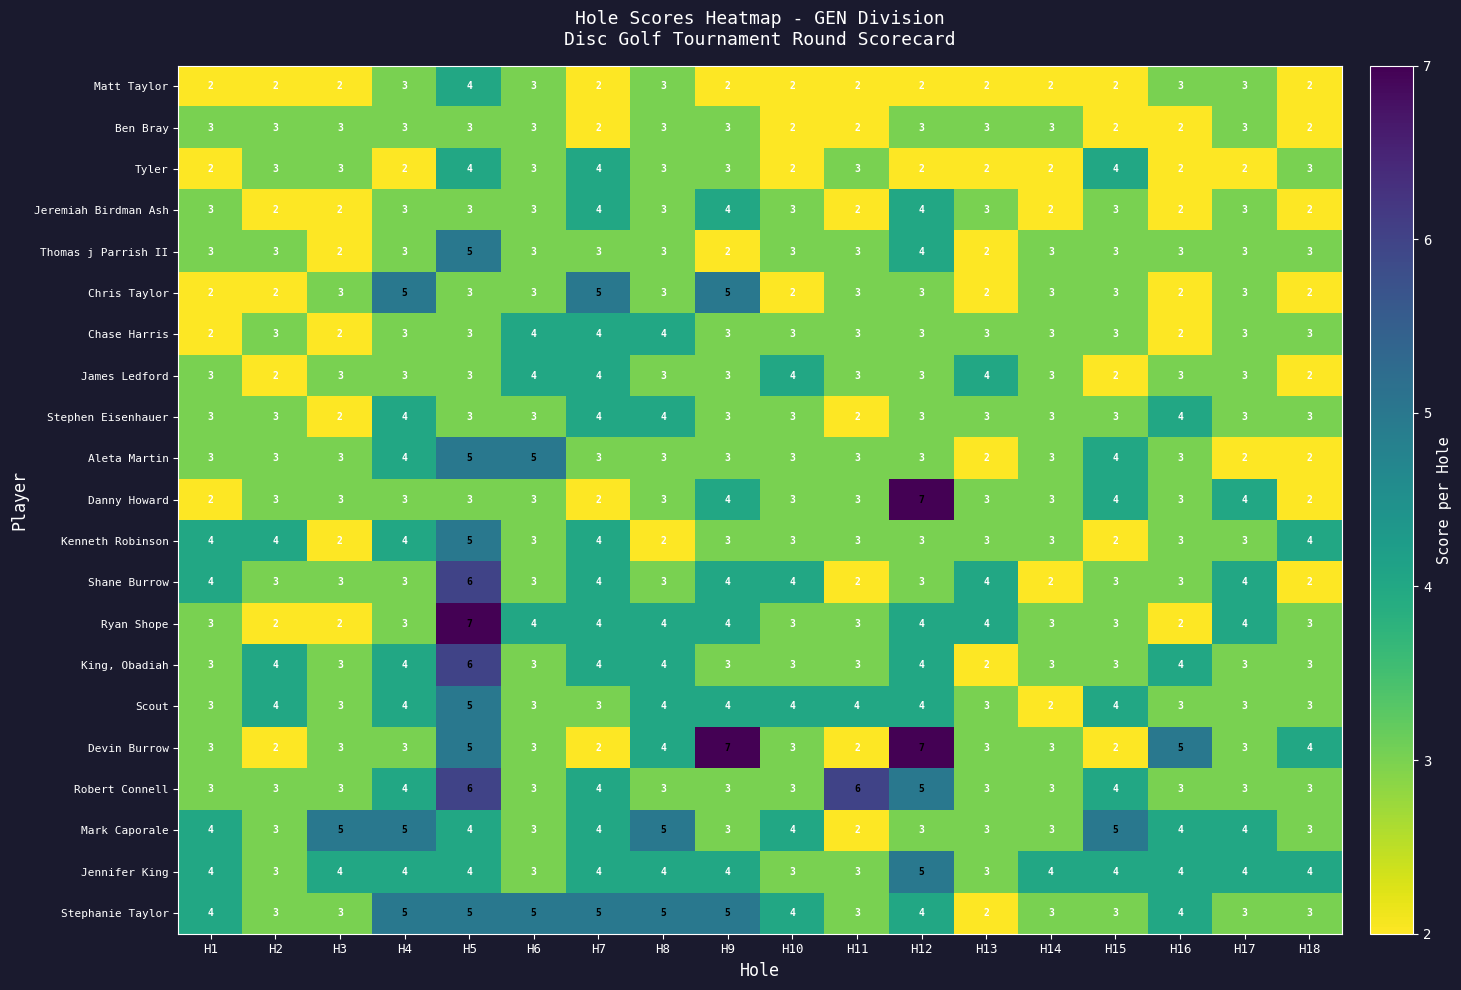

The value of Thomas j Parrish II at H2 is 3. True or false?

True